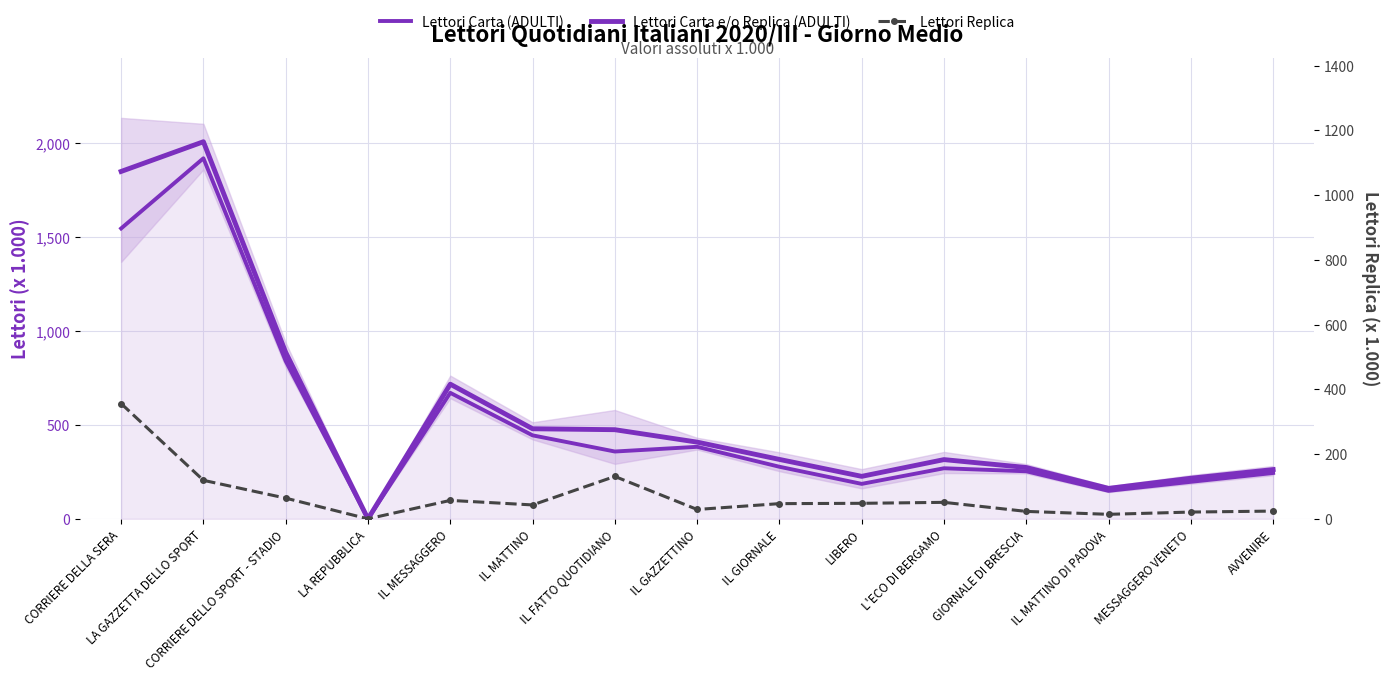

What is the difference between the second highest and second lowest values in the Lettori Carta e/o Replica (ADULTI) series?

1685